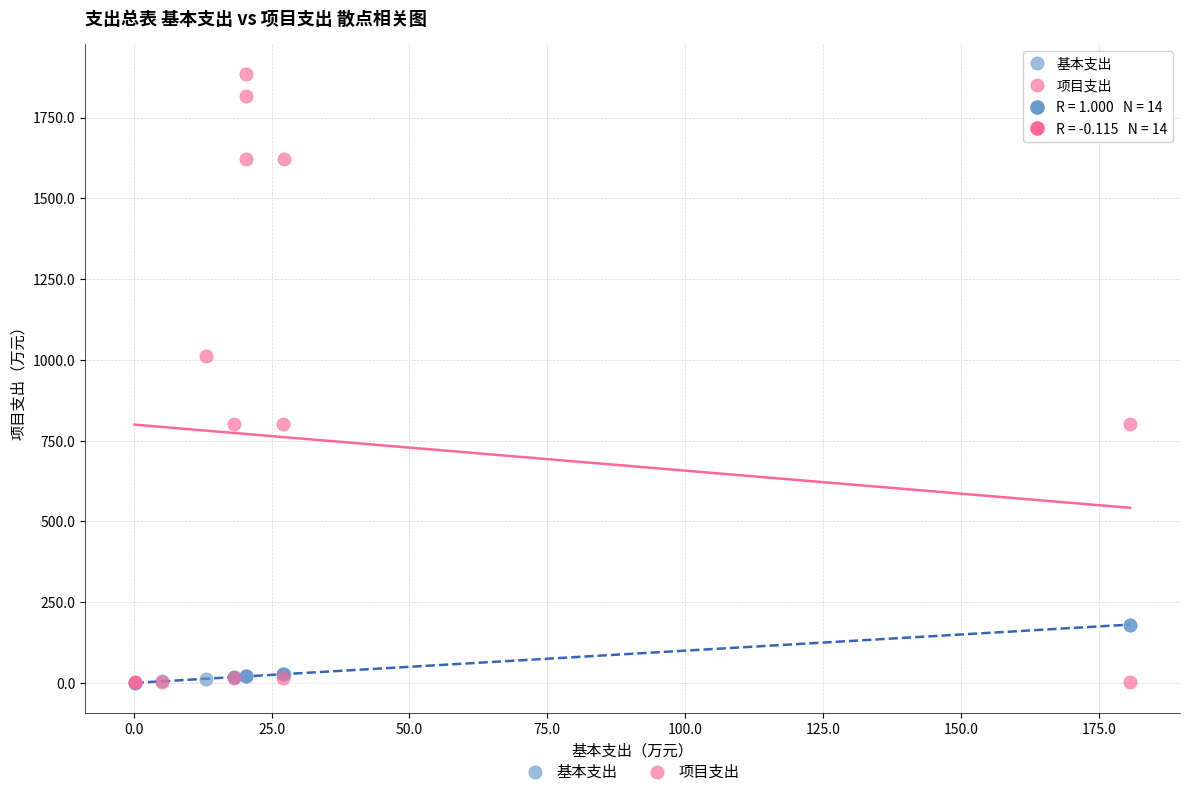

Which series contains the highest Y value?

项目支出